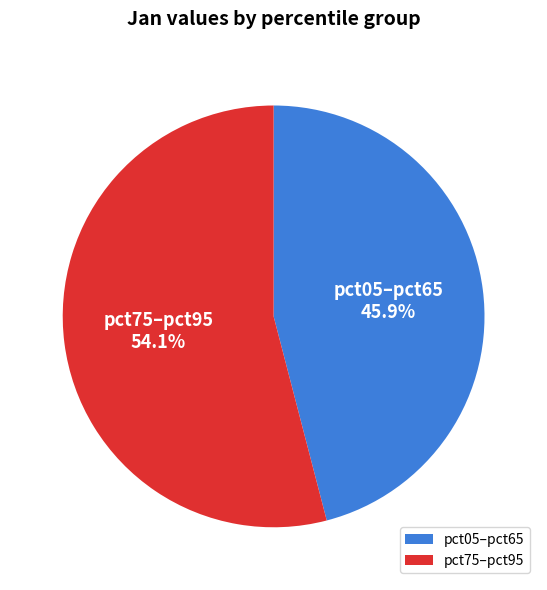

What is the smallest slice in the pie chart?

pct05–pct65